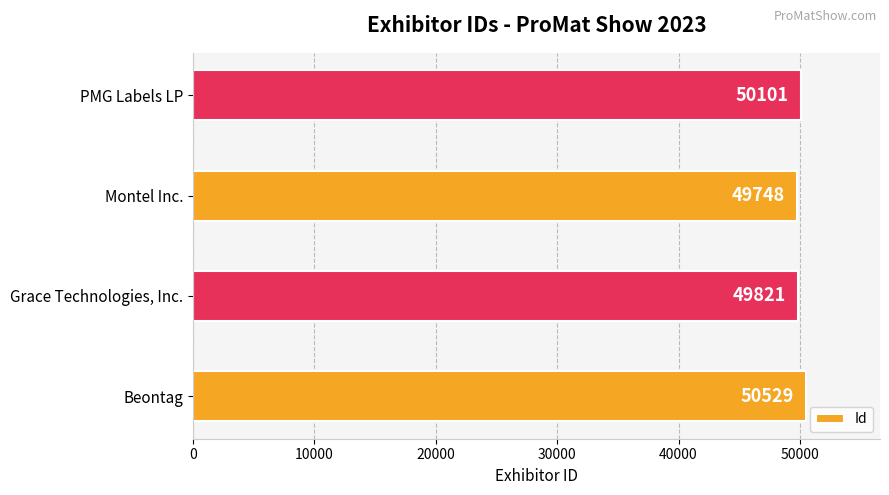

Reading bottom to top, what are all the values shown in this chart?

Beontag=50529	Grace Technologies, Inc.=49821	Montel Inc.=49748	PMG Labels LP=50101